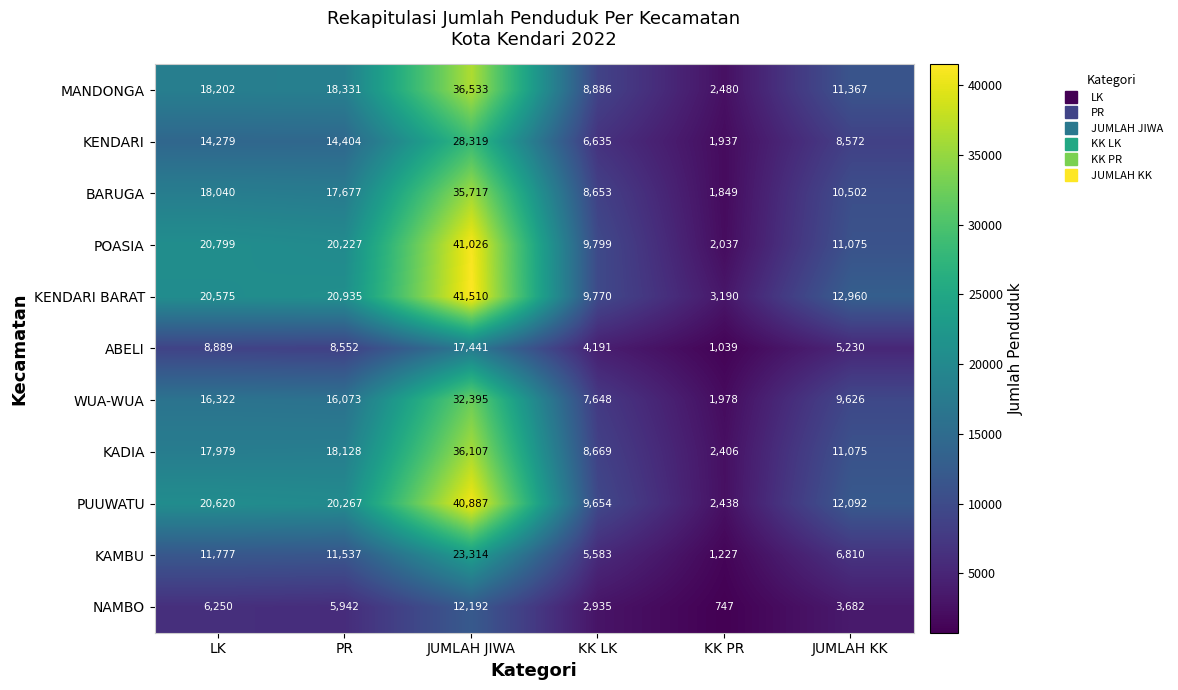

At which category does the chart reach its minimum across all series?

KK PR